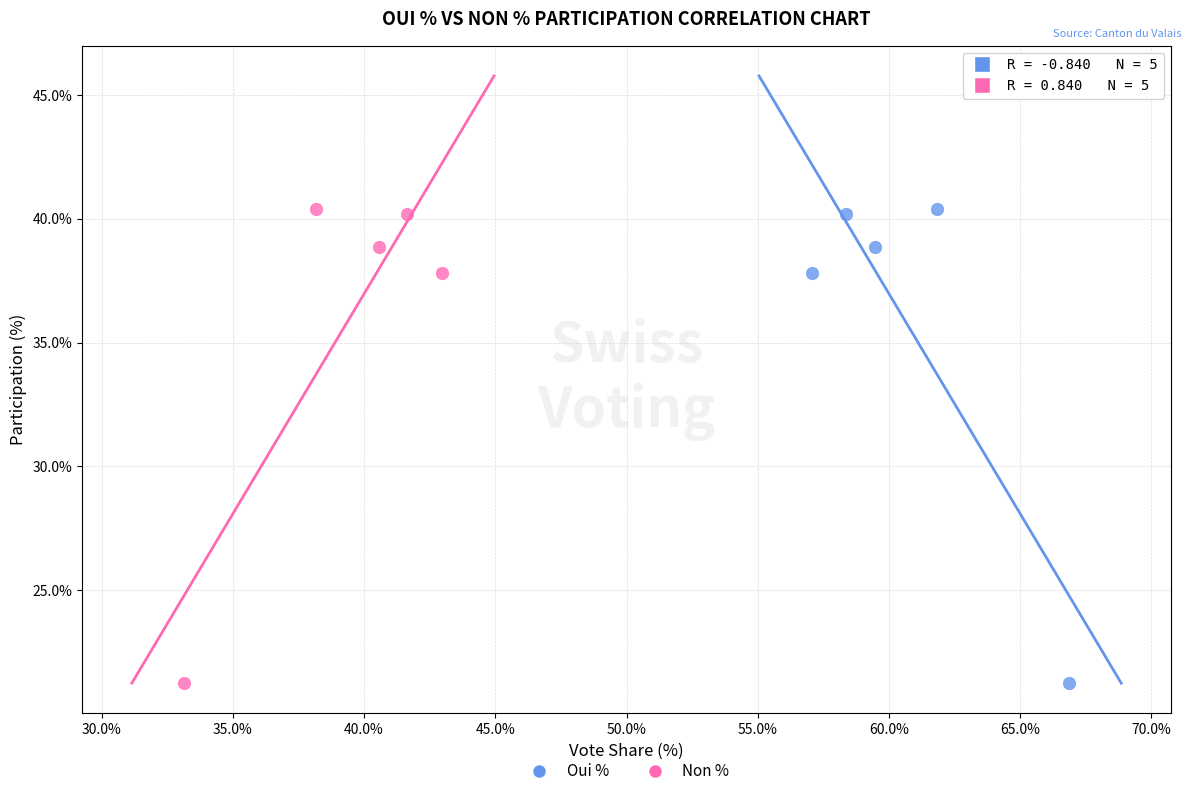

What are all the series names shown in the legend?

Oui %, Non %